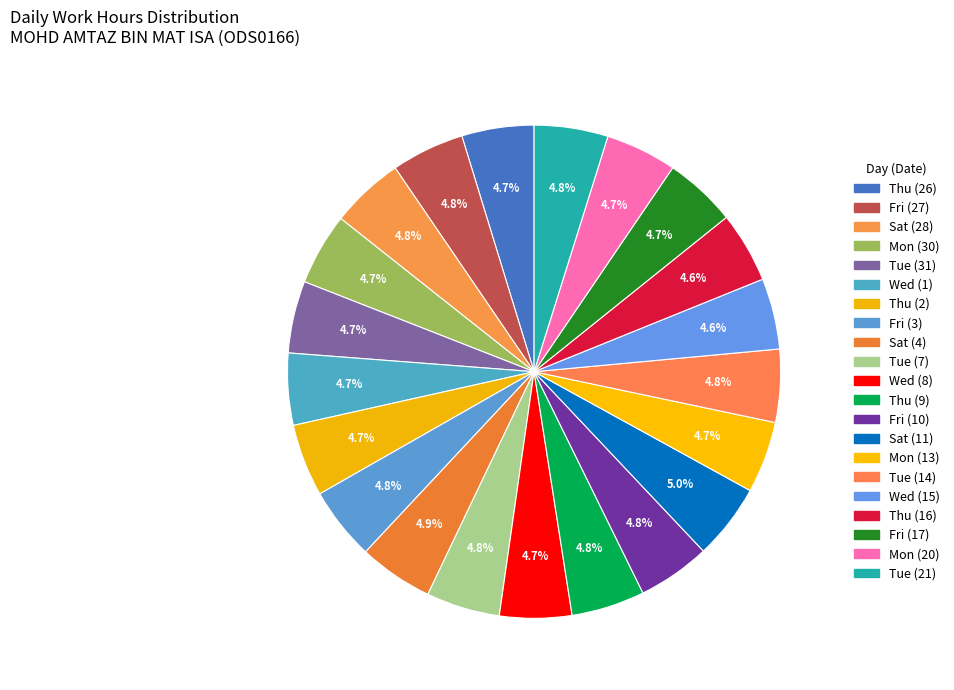

Is the sum of Tue (7) and Thu (26) greater than half?

No